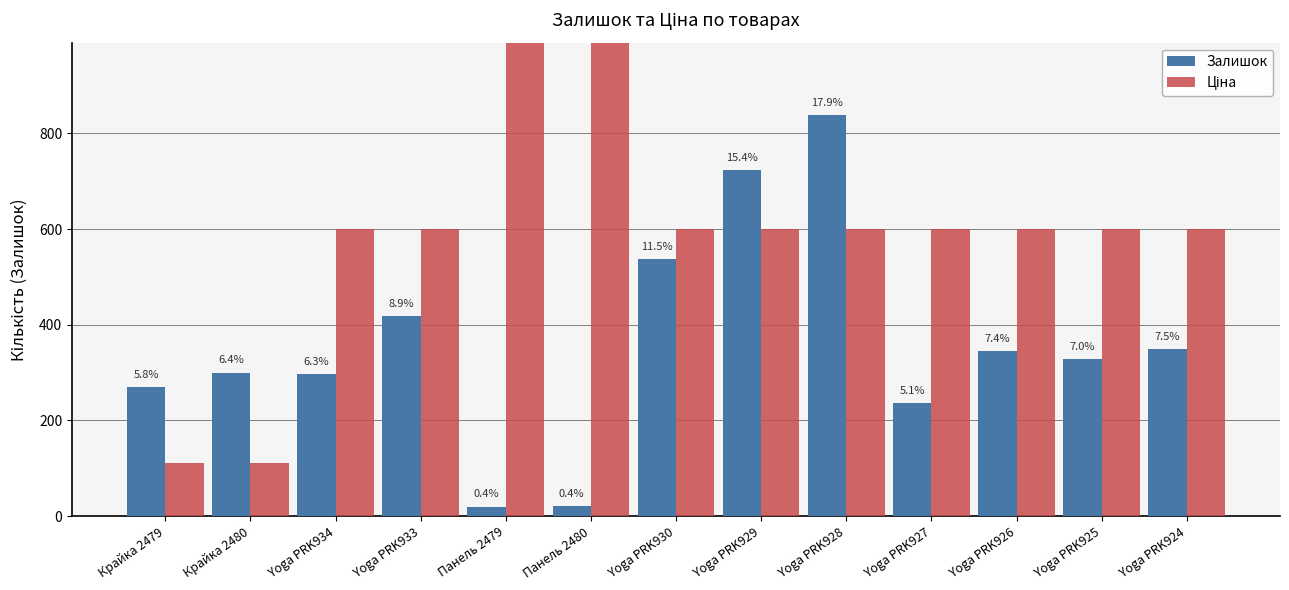

Does the chart contain stacked bars?

No